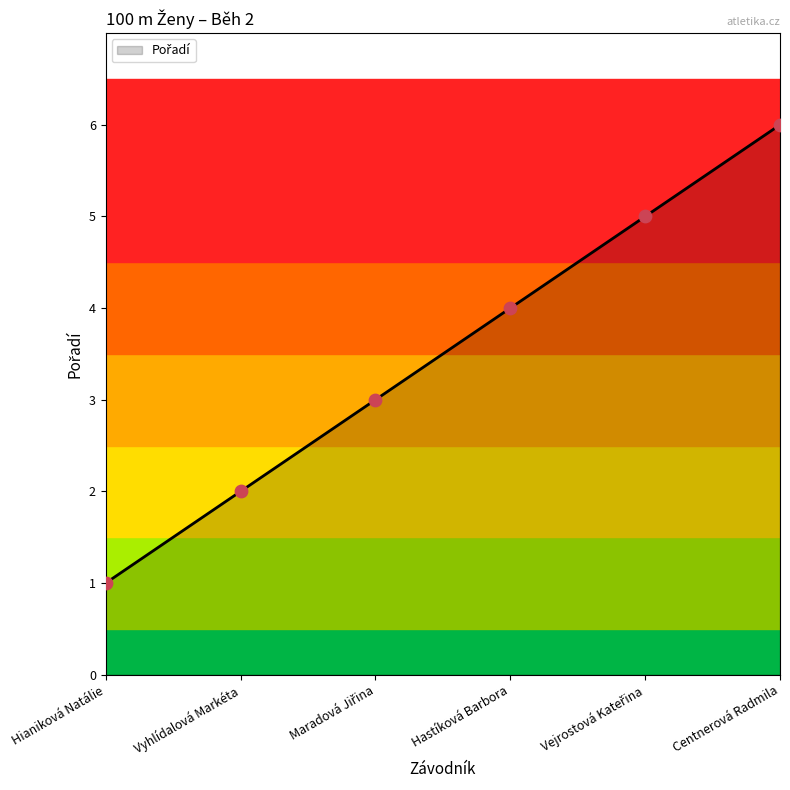

Which has a higher value, Vyhlídalová Markéta or Hastíková Barbora?

Hastíková Barbora